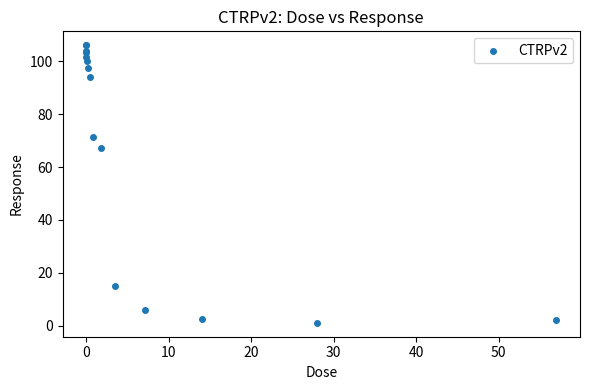

What Y value in the scatter plot is closest to 53?

67.2